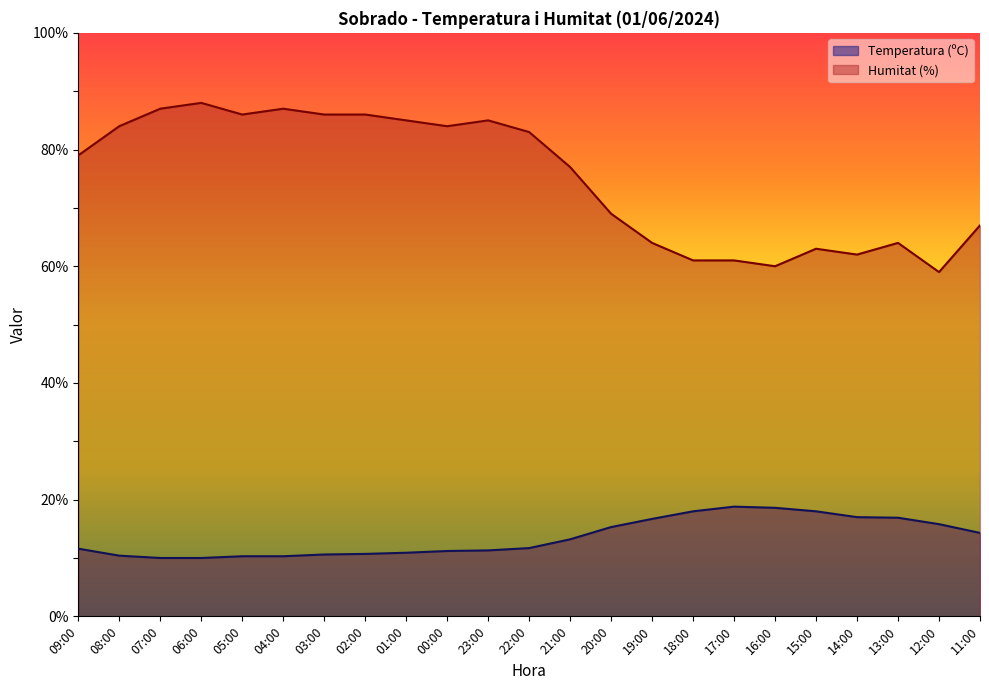

How many lines are shown in the chart?

2